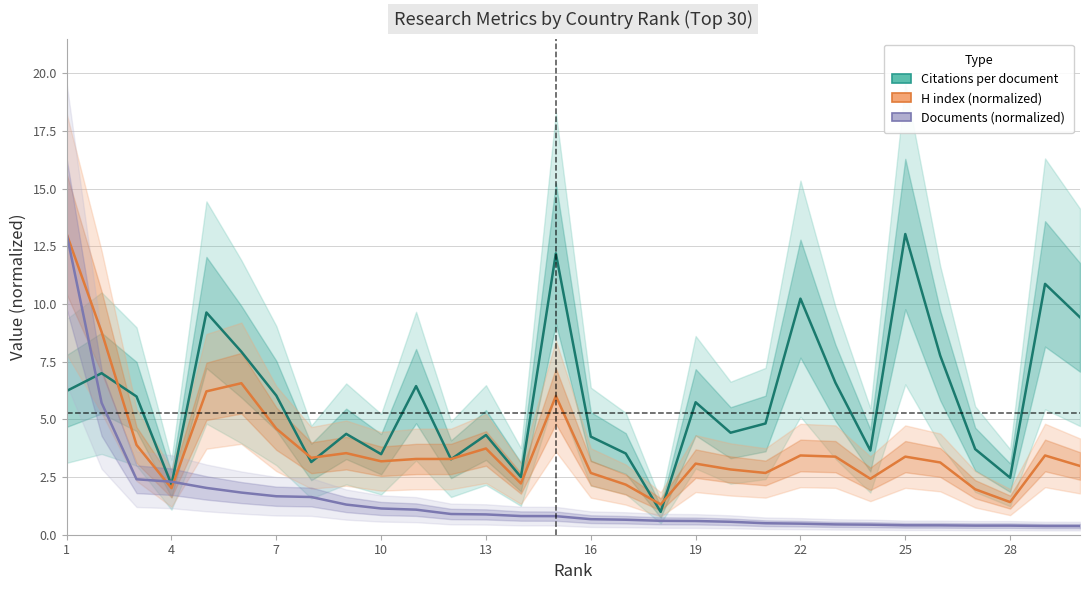

Reading left to right, list all the values displayed in this chart.

Citations per document: 6.2	7.0	6.0	2.2	9.6	7.9	6.0	3.1	4.4	3.5	6.4	3.3	4.3	2.5	12.2	4.2	3.5	1.0	5.7	4.4	4.8	10.2	6.6	3.6	13.0	7.8	3.7	2.5	10.9	9.4
H index: 13.0	8.8	3.9	2.0	6.2	6.6	4.6	3.3	3.5	3.2	3.3	3.3	3.7	2.2	6.0	2.7	2.2	1.3	3.1	2.8	2.7	3.4	3.4	2.4	3.4	3.1	2.0	1.4	3.4	3.0
Documents (hundreds): 13.0	5.7	2.4	2.3	2.0	1.8	1.7	1.6	1.3	1.1	1.1	0.9	0.9	0.8	0.8	0.7	0.6	0.6	0.6	0.6	0.5	0.5	0.4	0.4	0.4	0.4	0.4	0.4	0.4	0.4